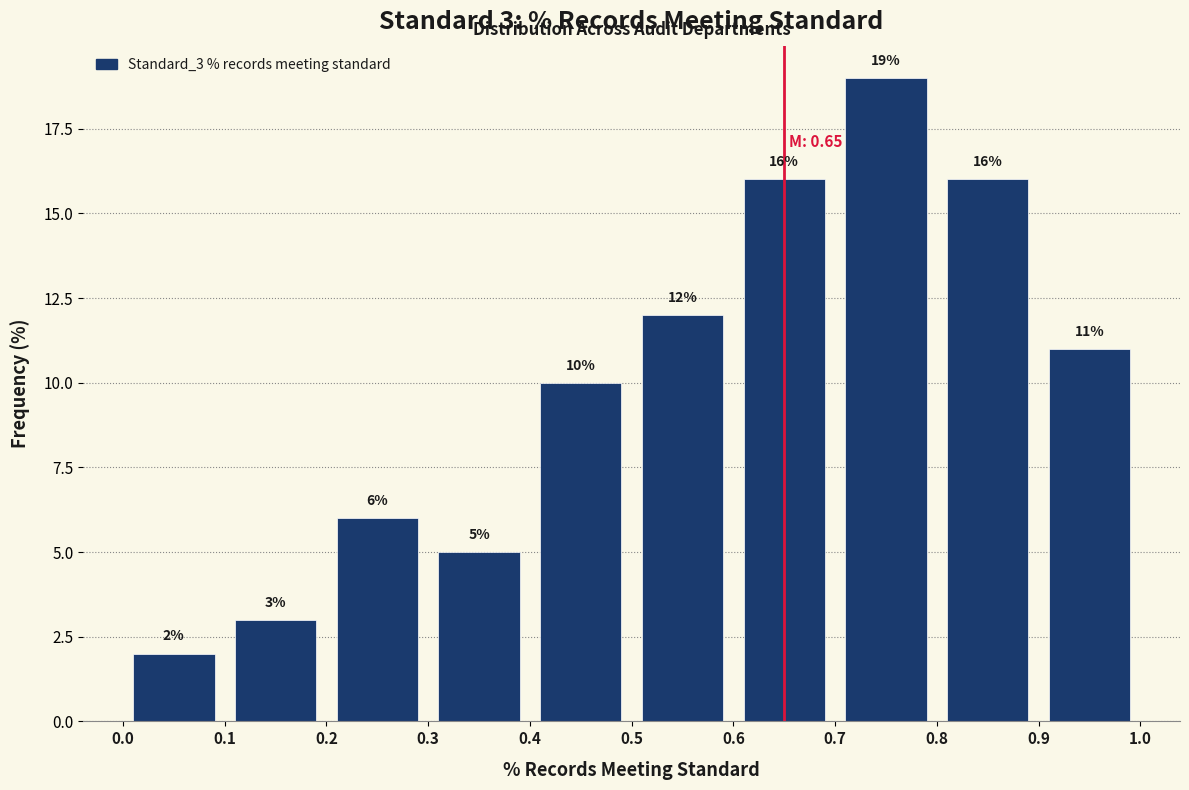

Over which range of the x-axis is the bar tallest?

0.7 to 0.8